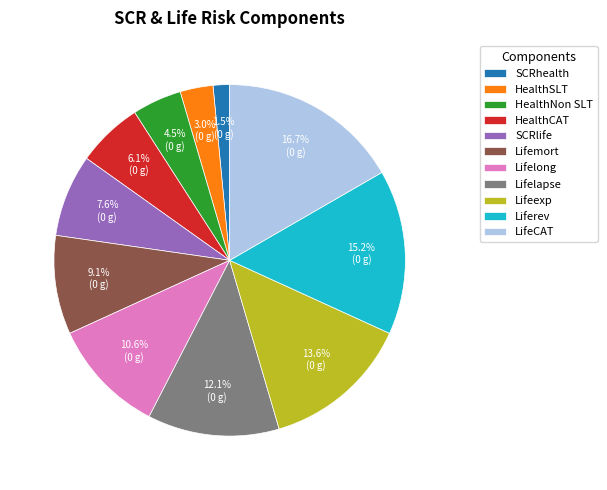

What is the smallest slice in the pie chart?

SCRhealth